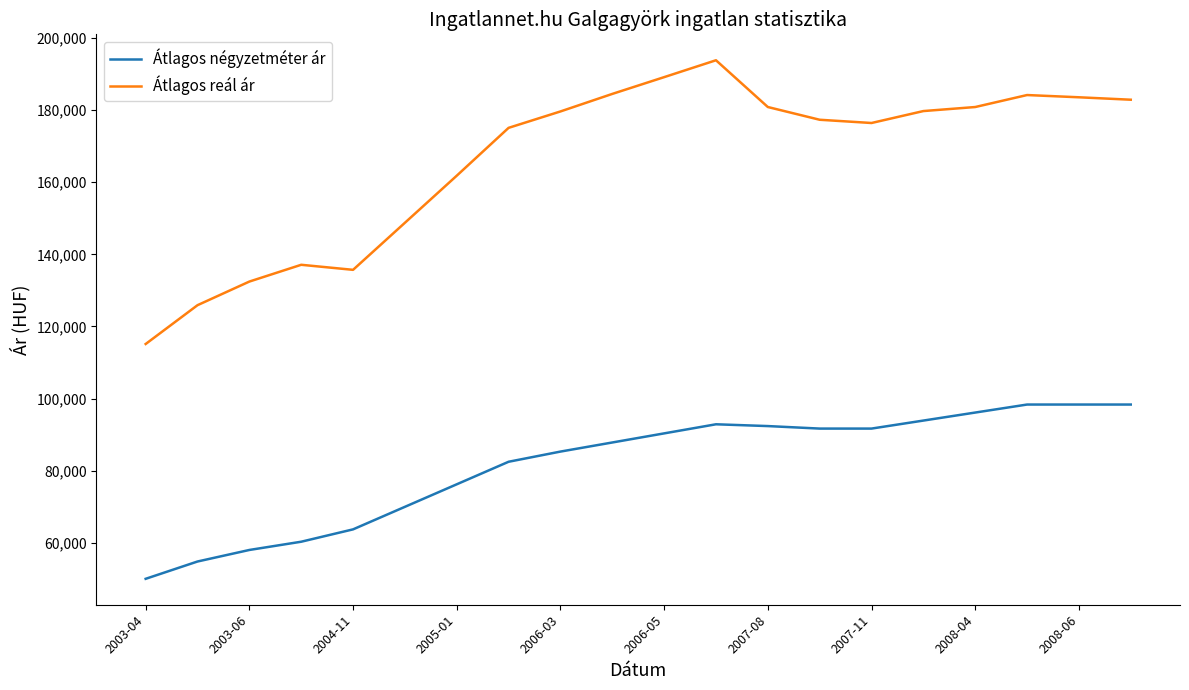

What is the average value of the Átlagos négyzetméter ár series?

81621